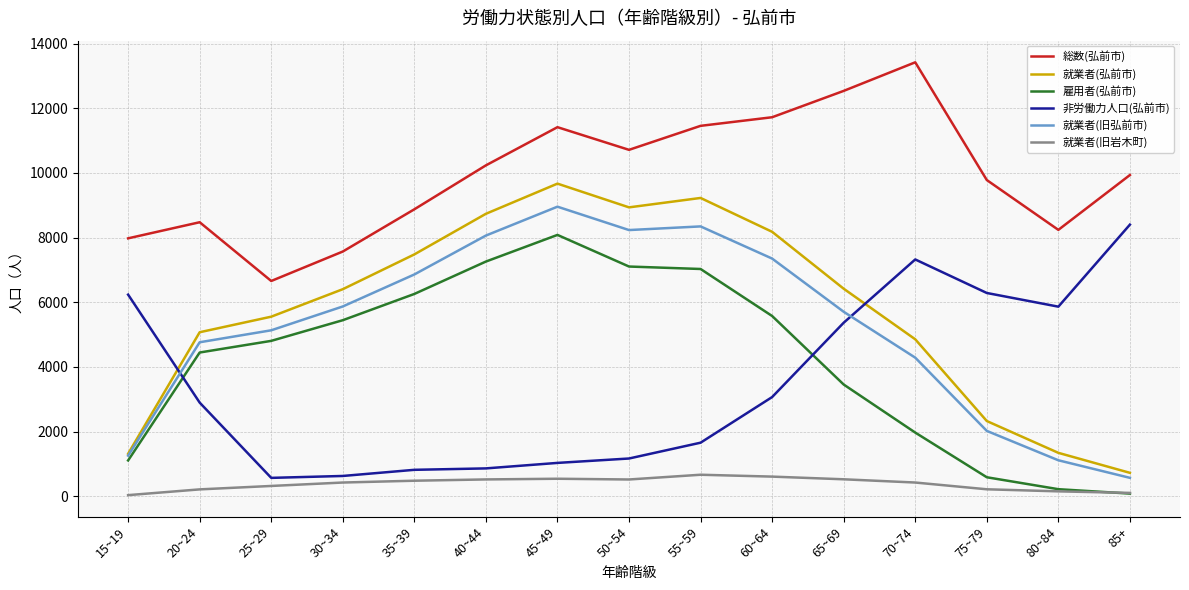

At which label does 就業者(旧弘前市) reach its minimum?

85+